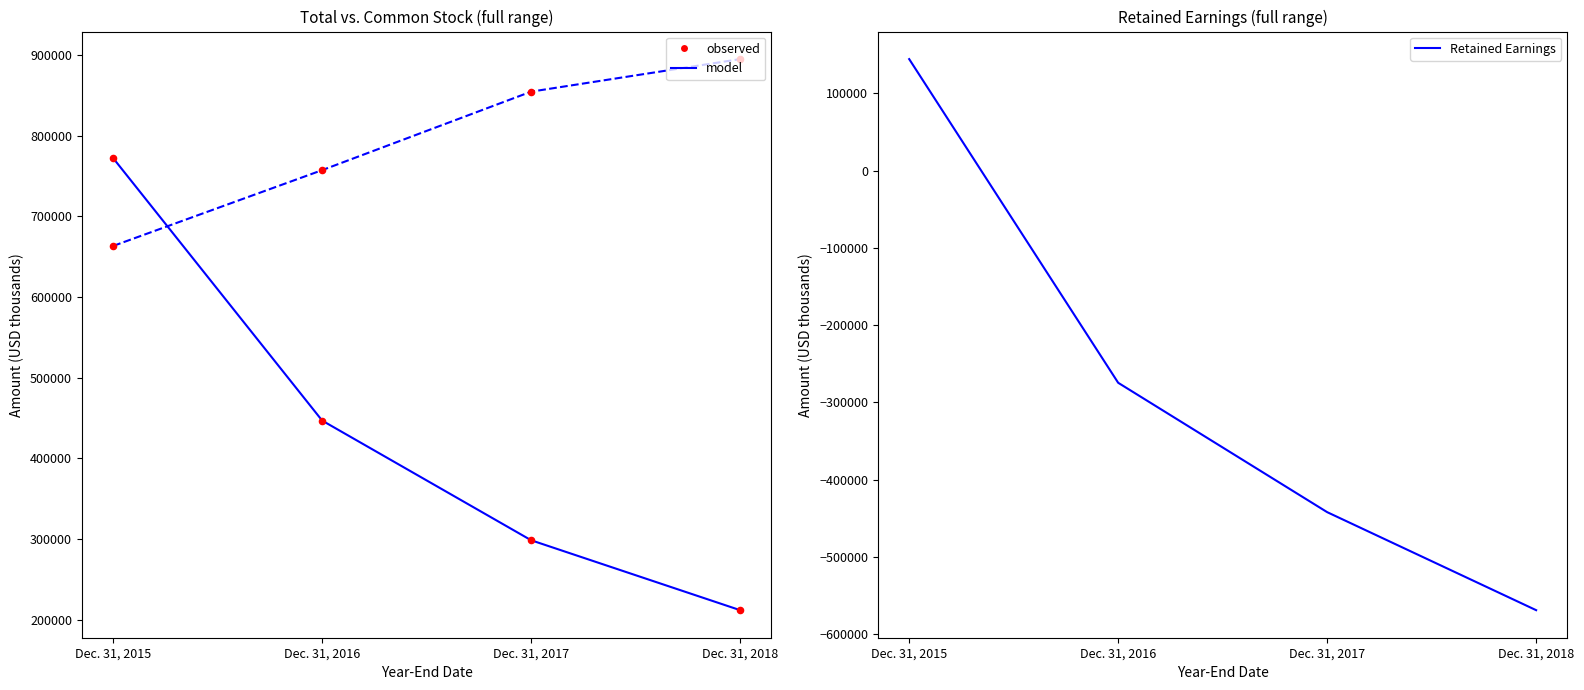

Which series has the widest spread of Y values?

Retained Earnings